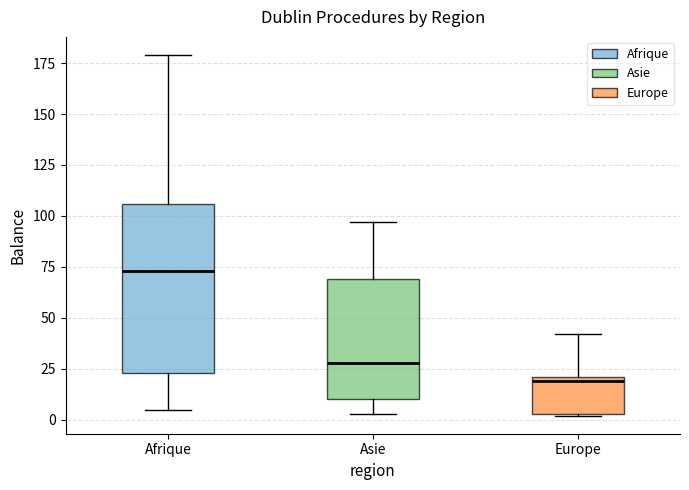

Where is the lower edge of the box for Europe on the y-axis? The values are not printed on the chart, so give them approximately, as read against the axis.

5